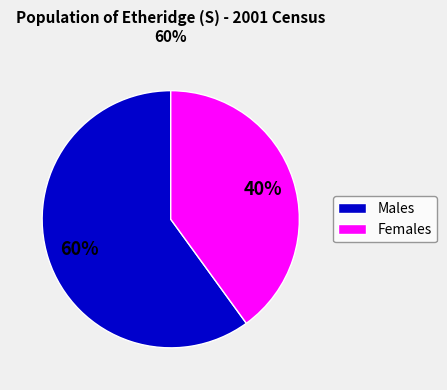

To the nearest percent, what percentage of the pie is Males?

60%